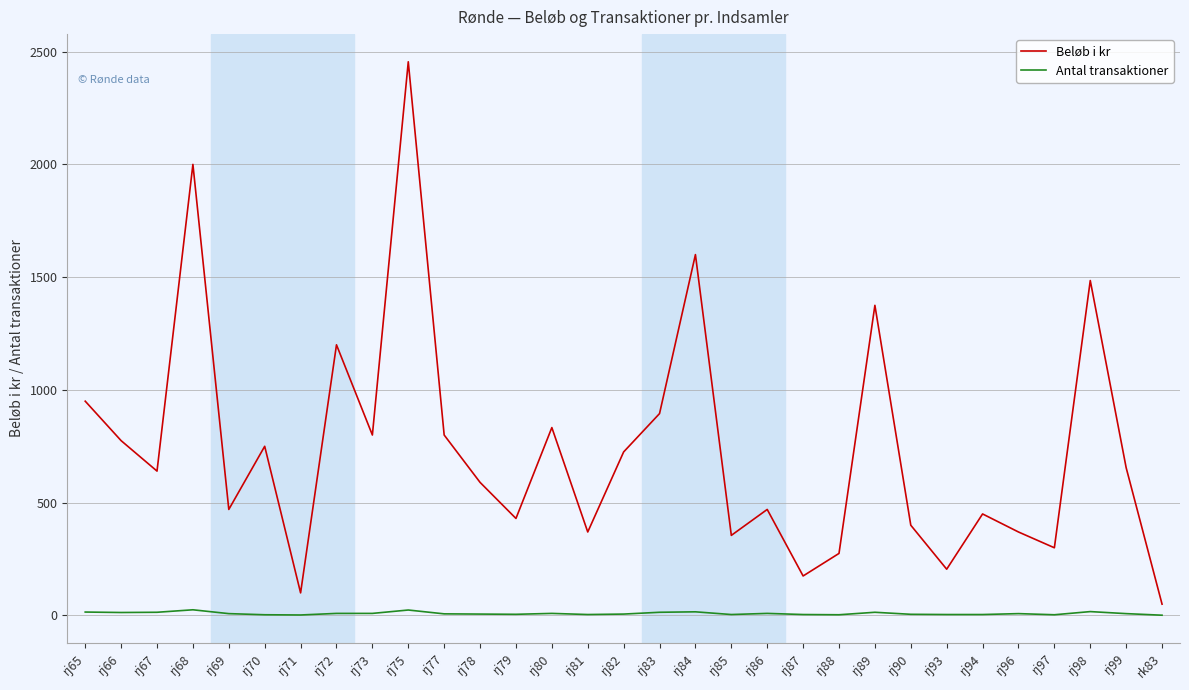

At which category is the sum across all series the highest?

rj75